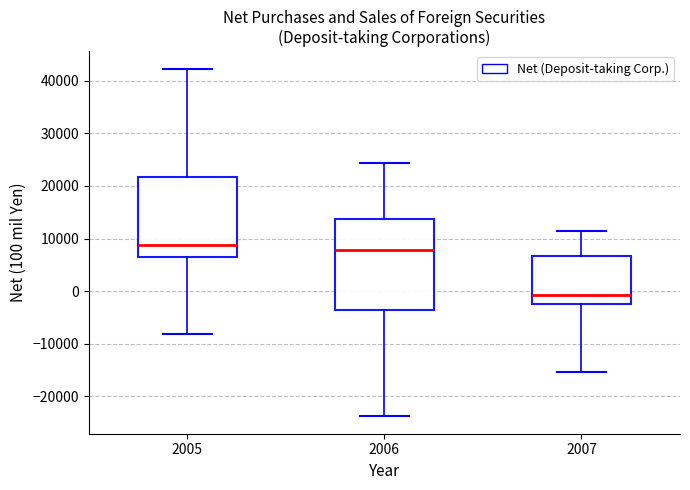

Where is the upper edge of the box at x = 2005 on the y-axis? The values are not printed on the chart, so give them approximately, as read against the axis.

22000